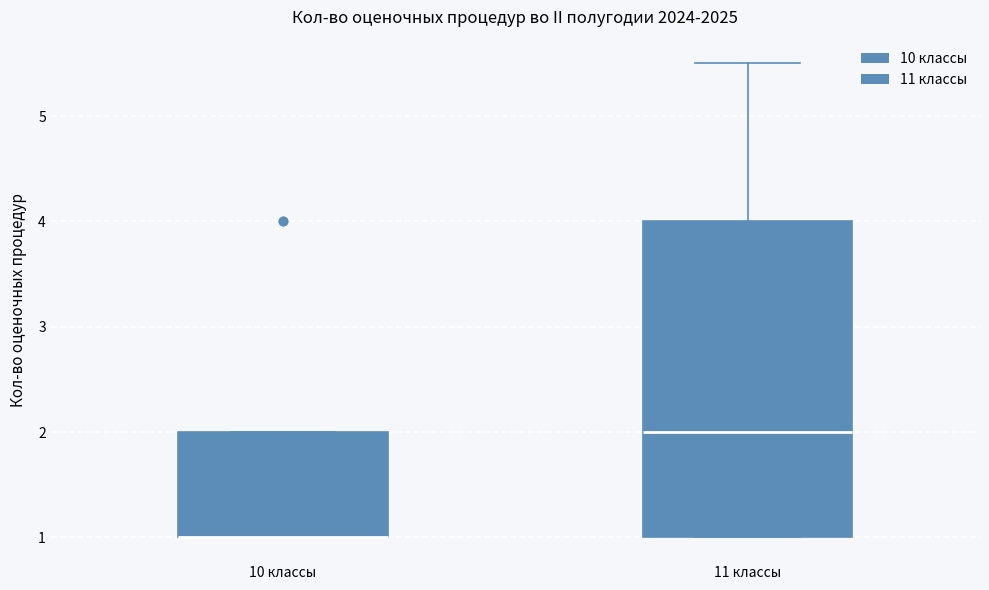

Where is the upper edge of the box for 10 классы on the y-axis? The values are not printed on the chart, so give them approximately, as read against the axis.

2.0